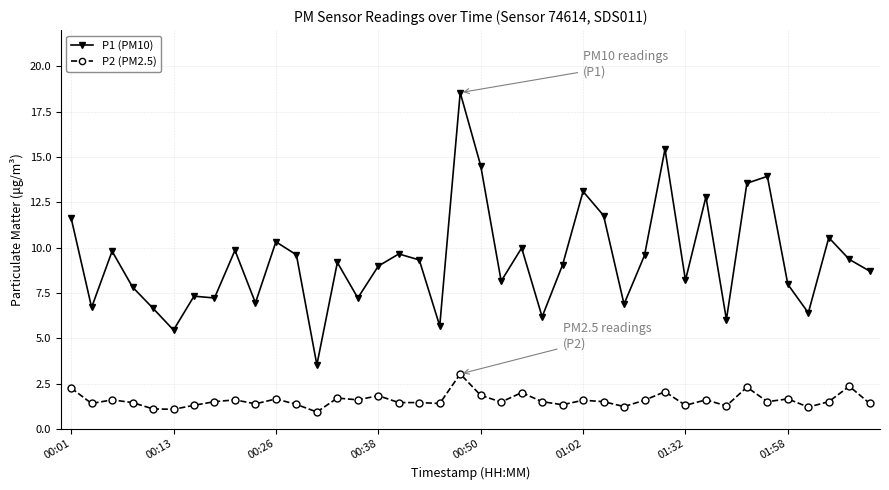

What is the value of the P1 (PM10) point at the 11th from the left?

10.3